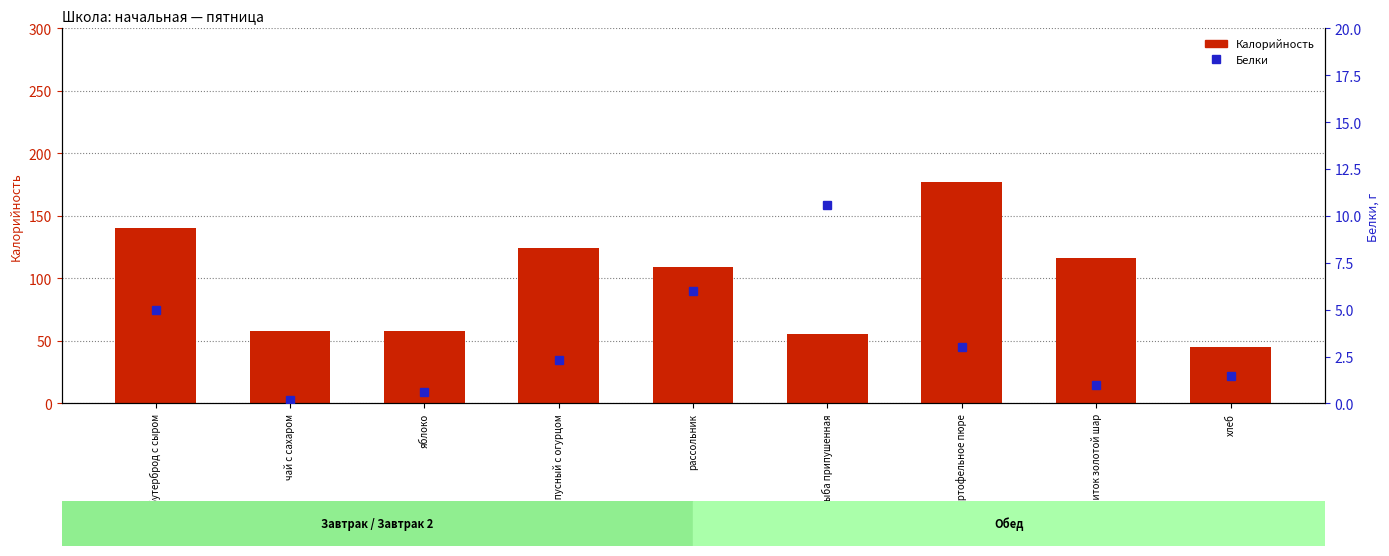

How many groups of bars are there?

9